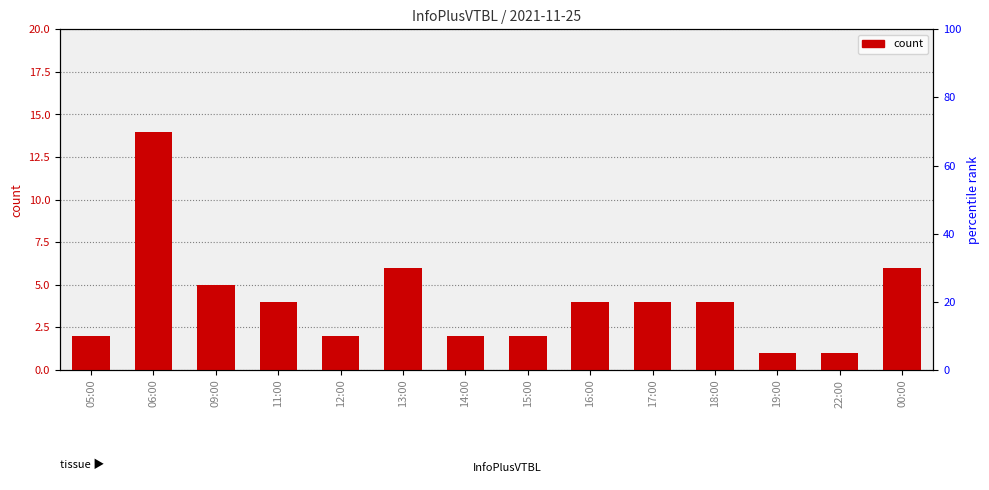

Is it true that the value at 18:00 is 5?

False